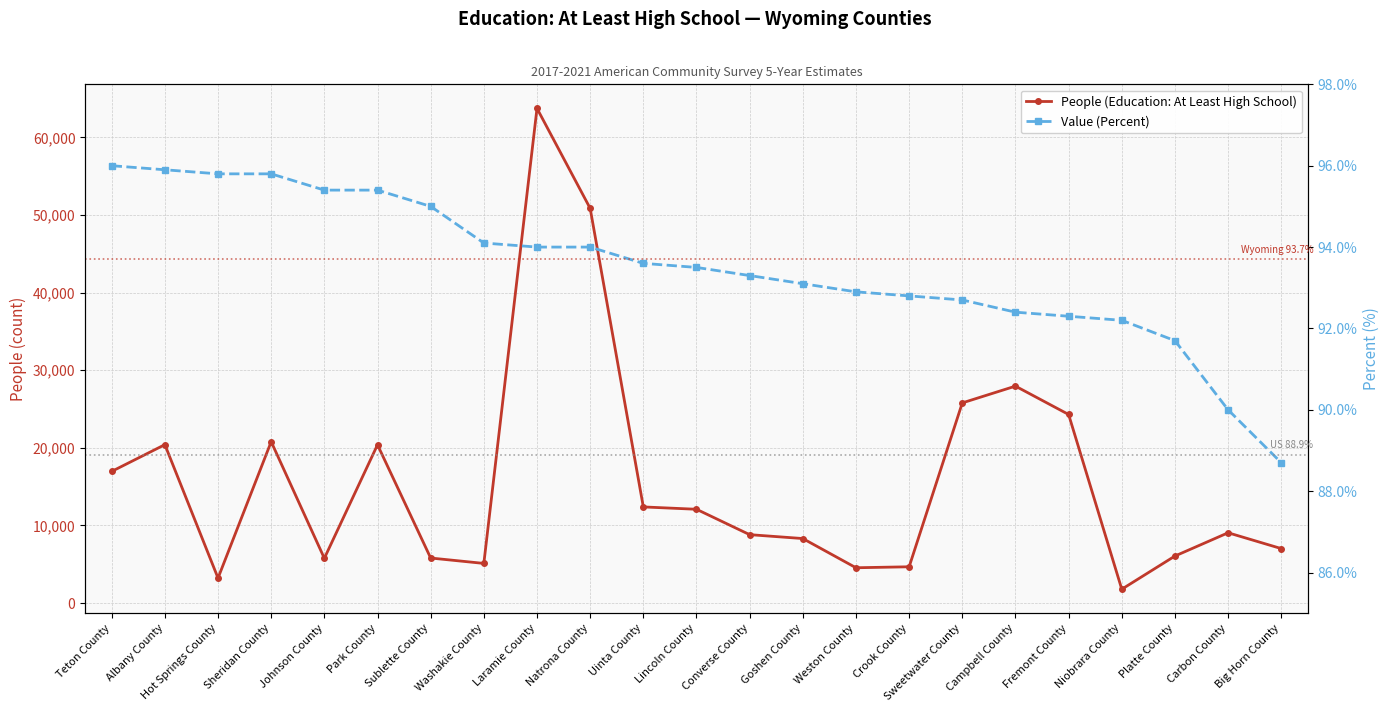

True or false: People (Education: At Least High School) has more than 2 points higher than both neighbors.

True